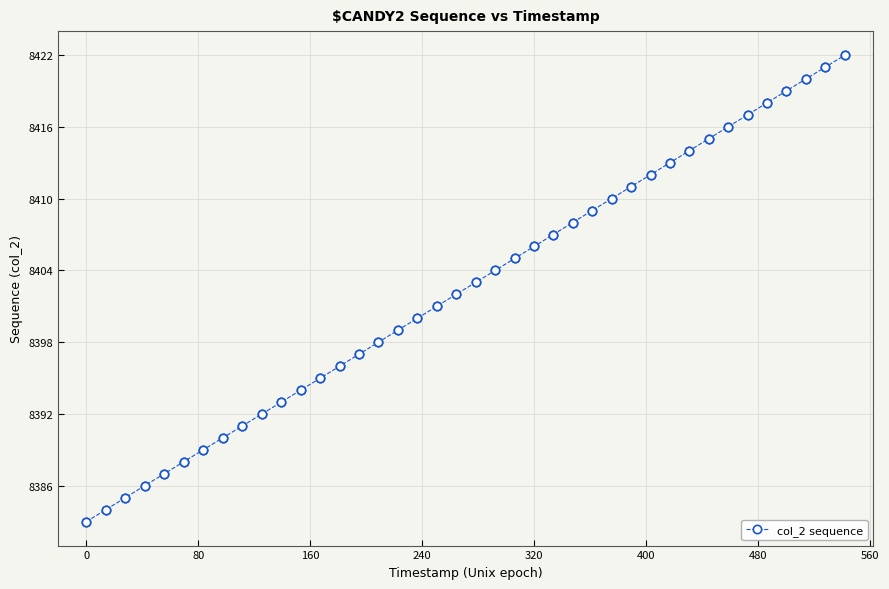

What is the maximum value shown in the chart?

8422